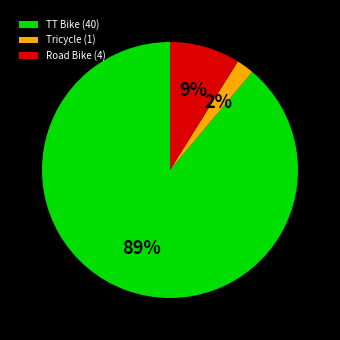

Do Tricycle (1) and Road Bike (4) together represent more than half of the pie?

No